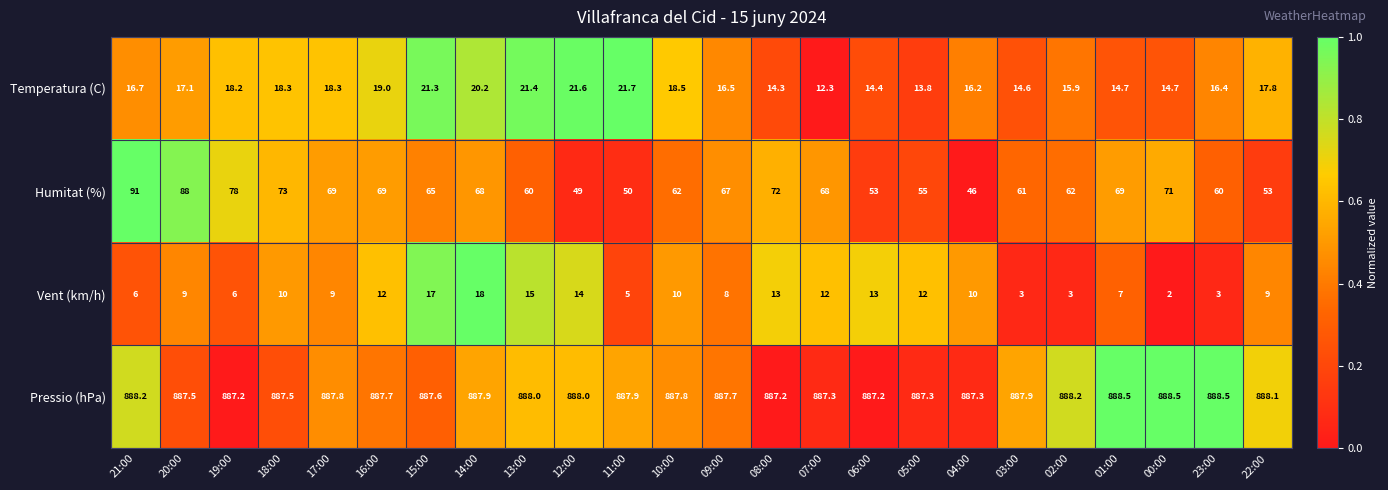

How many data points does each series have?

24